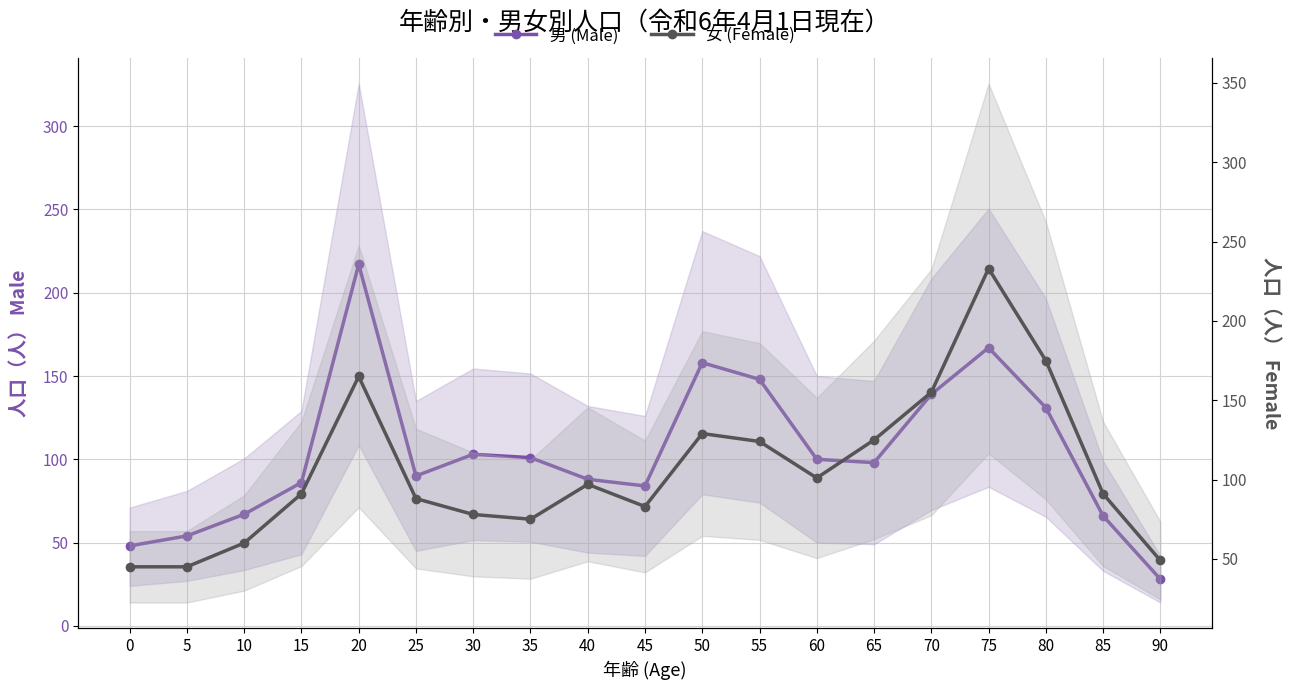

Which series has the widest spread of values?

男 (Male)